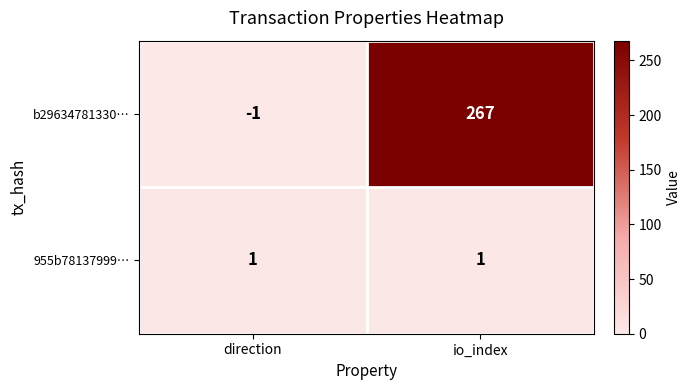

What is the sum of the b29634781330… values at direction and io_index?

266